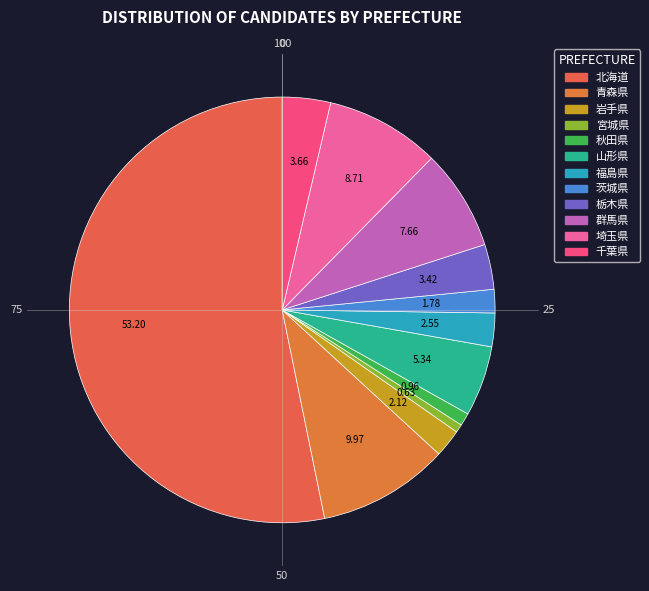

What is the ratio of the value at 山形県 to the value at 宮城県?

8.5